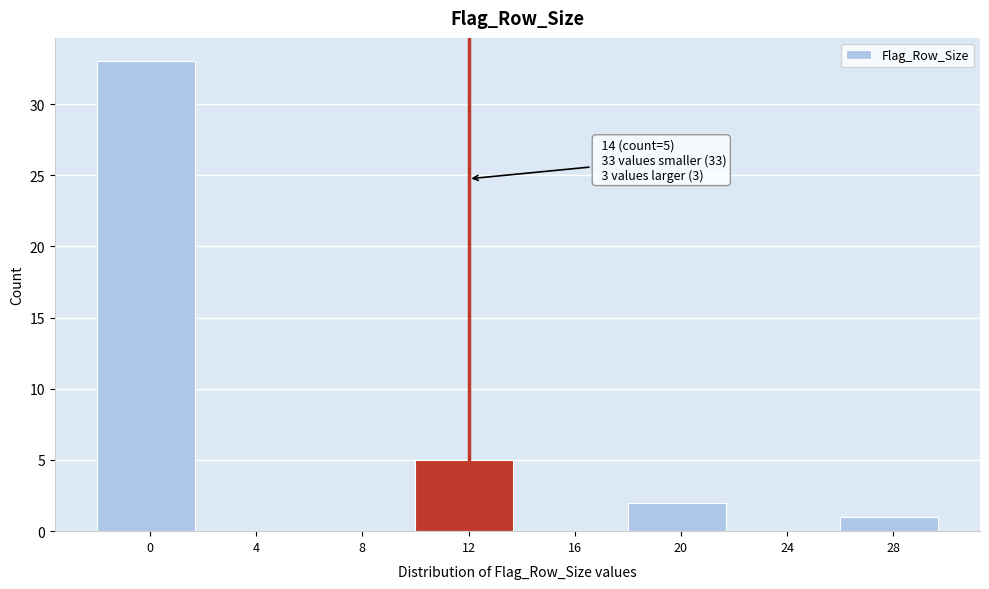

Reading left to right, list all the values displayed in this chart.

0=33	4=0	8=0	12=5	16=0	20=2	24=0	28=1